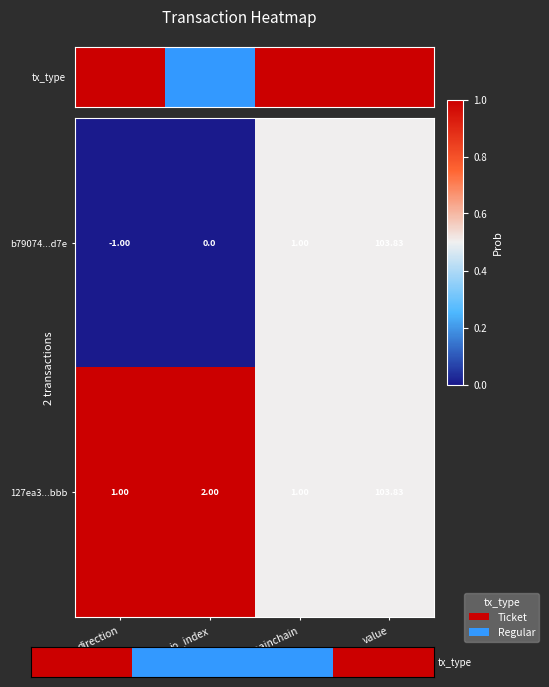

At which label is 127ea3...bbb closest to 52?

io_index